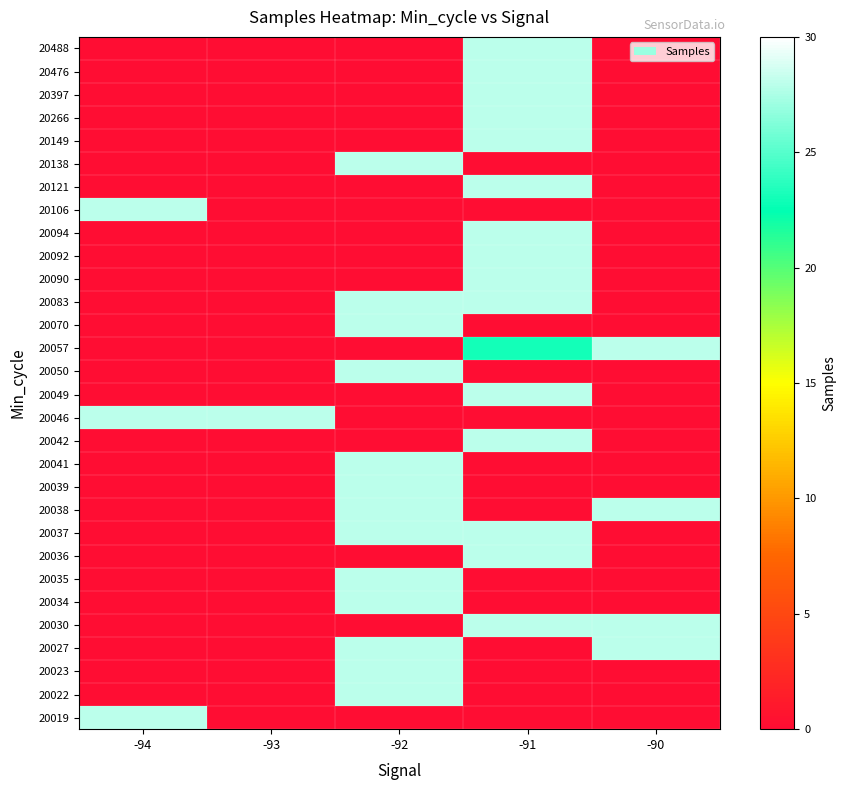

How many categories are shown in the chart?

5